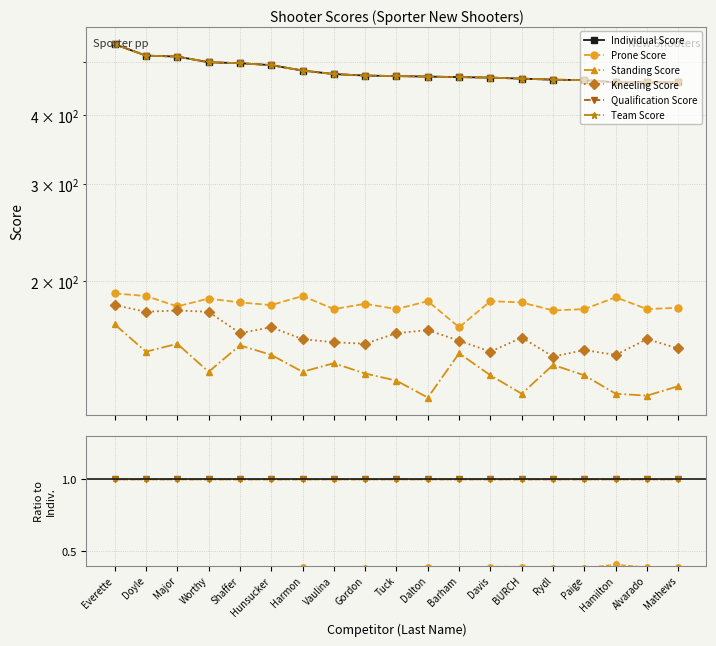

How many categories are shown in the chart?

19